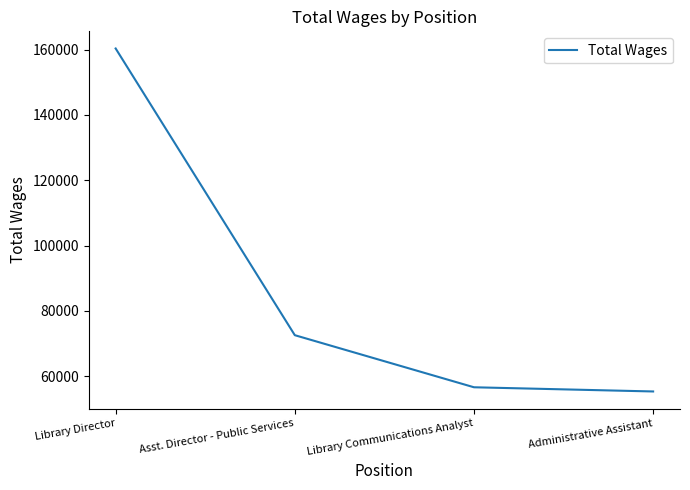

Between Administrative Assistant and Library Communications Analyst, which is larger?

Library Communications Analyst